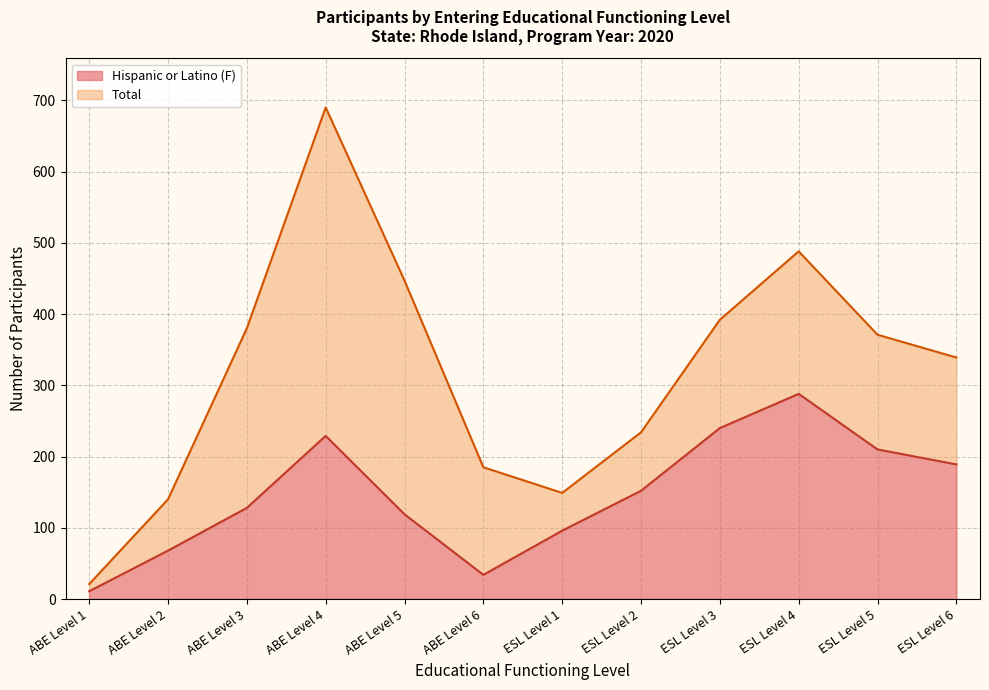

True or false: Hispanic or Latino (F) and Total intersect in this chart.

False